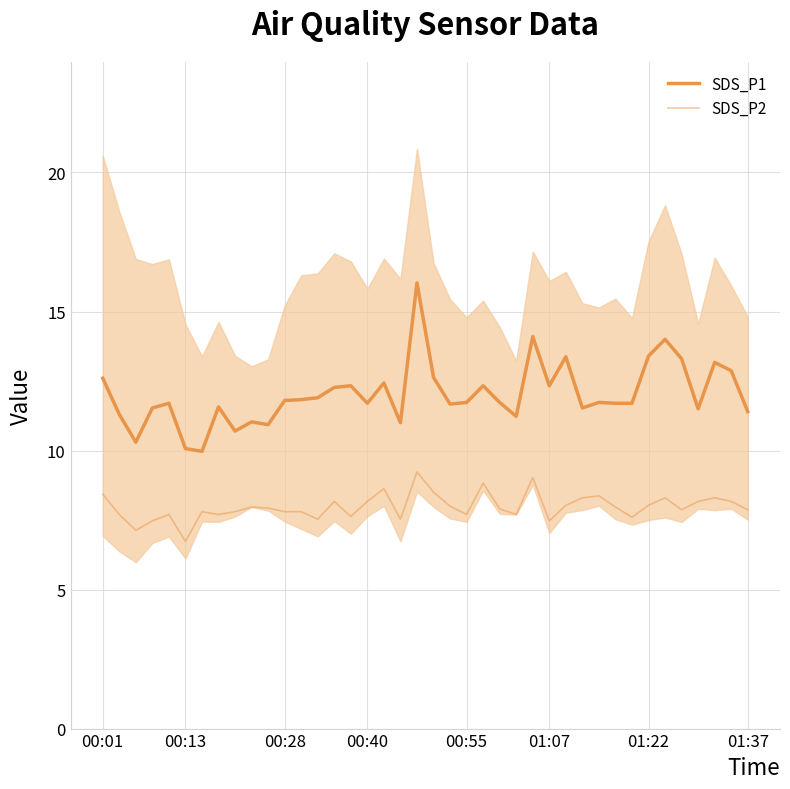

At which category is the sum across all series the highest?

19